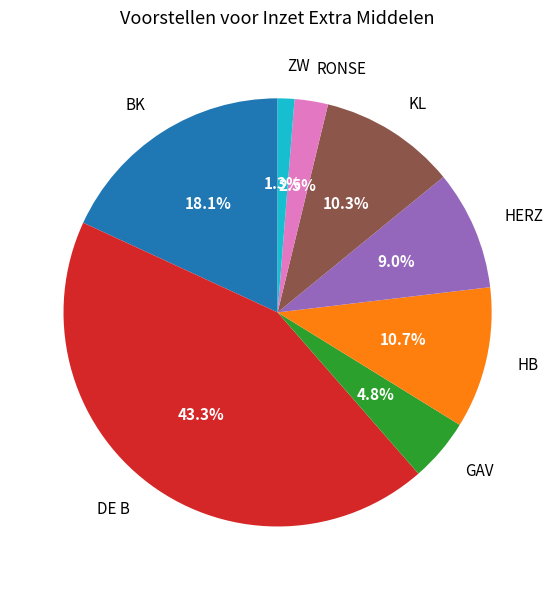

Which slice is the largest?

DE B